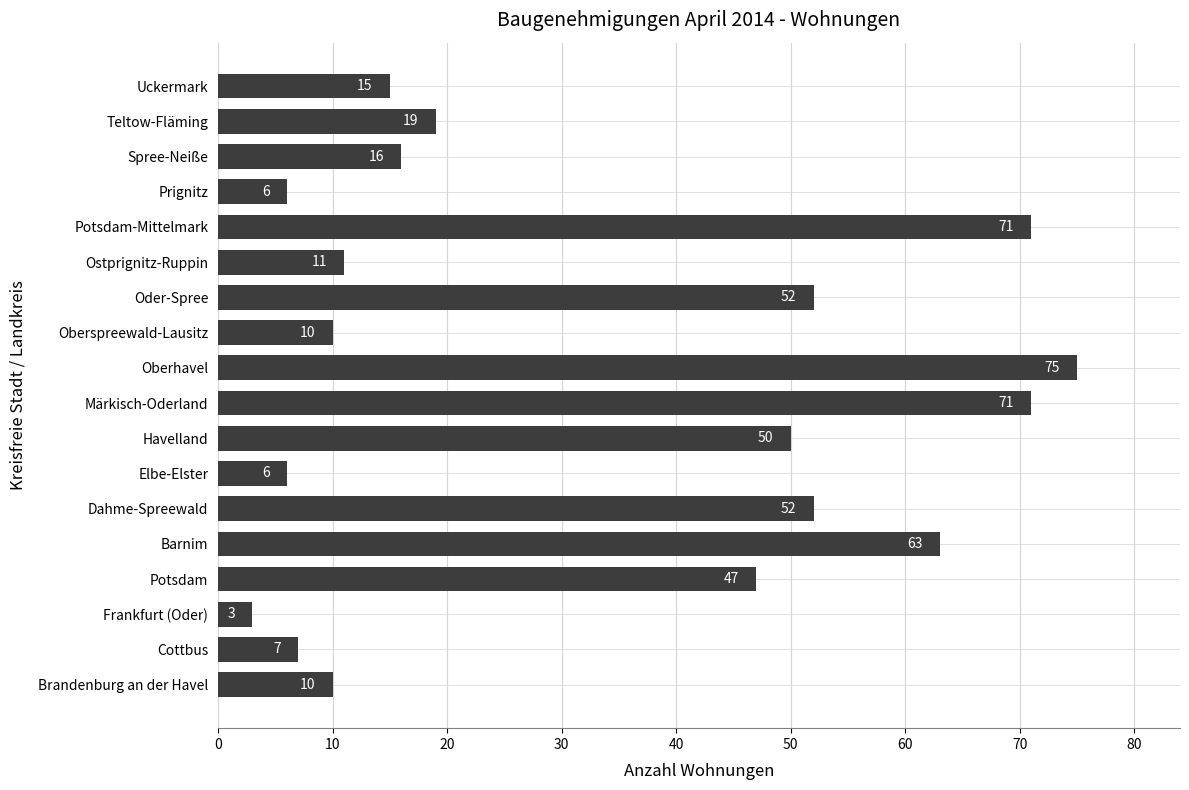

How many values are below 19?

9